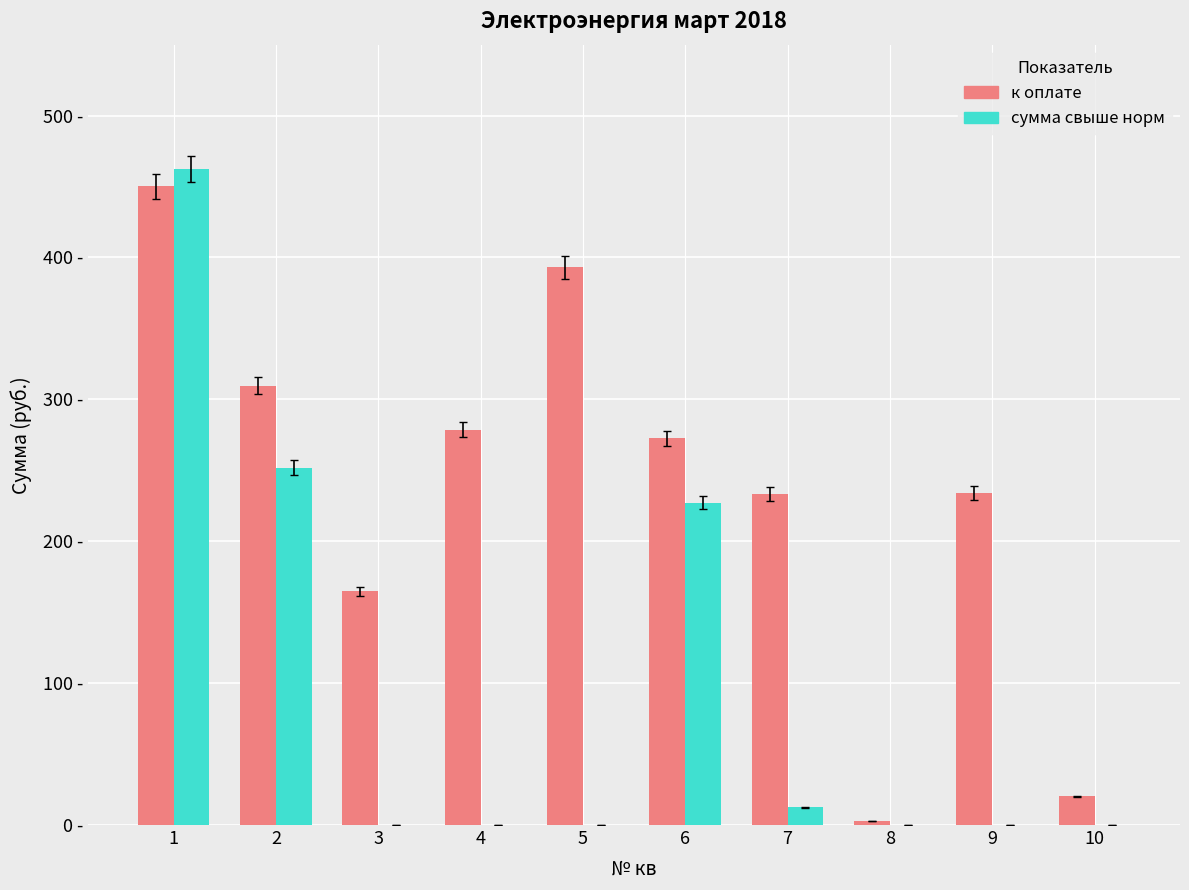

Which series changed the most between 5 and 10?

к оплате